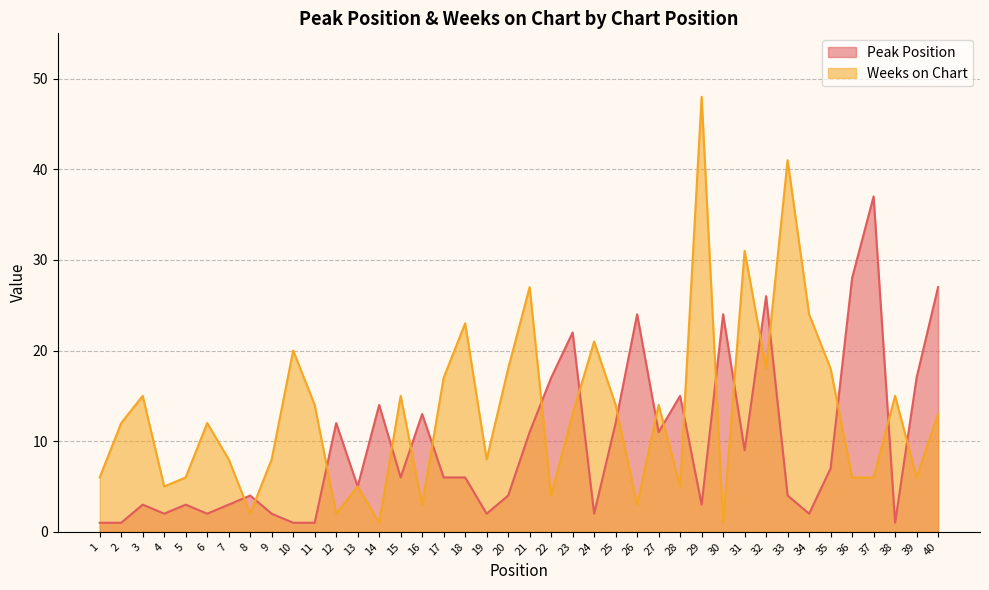

How many interior local peaks does the Weeks on Chart series have?

13